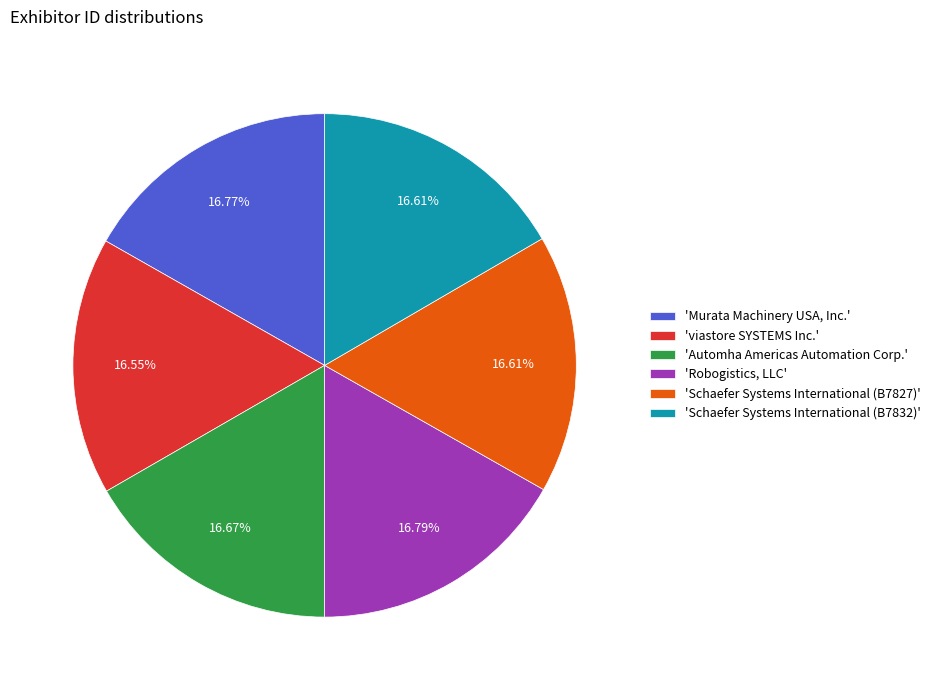

What is the ratio of the value at 'viastore SYSTEMS Inc.' to the value at 'Robogistics, LLC'?

1.0